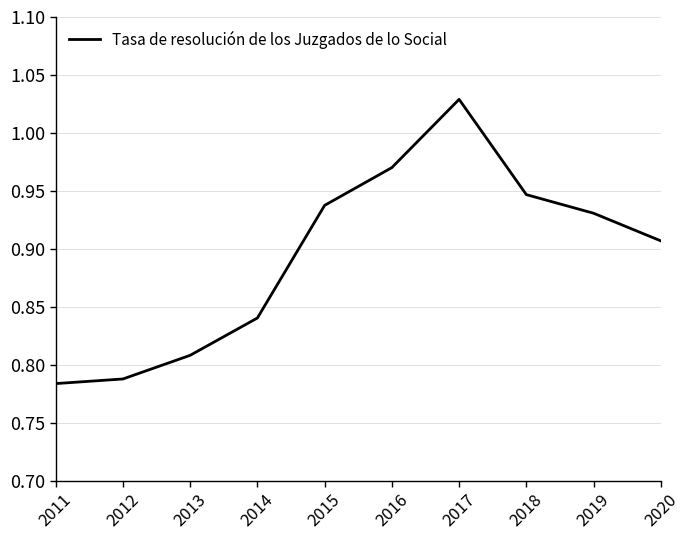

How many interior local peaks (higher than both neighbors) does the data have?

1